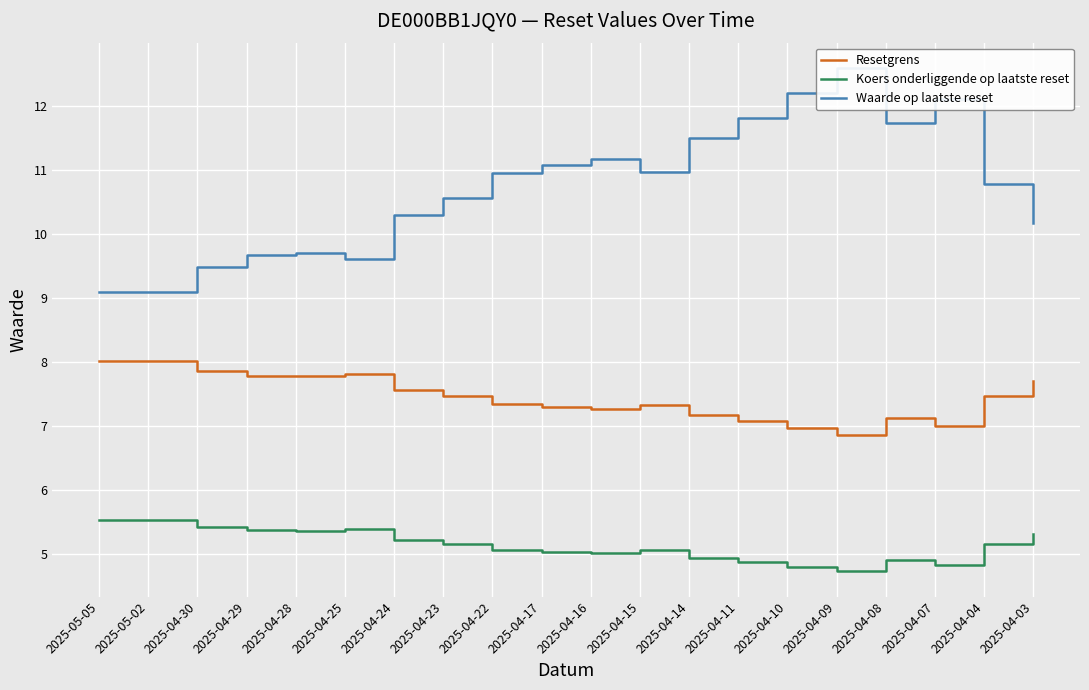

What is the minimum value shown in the chart?

4.7